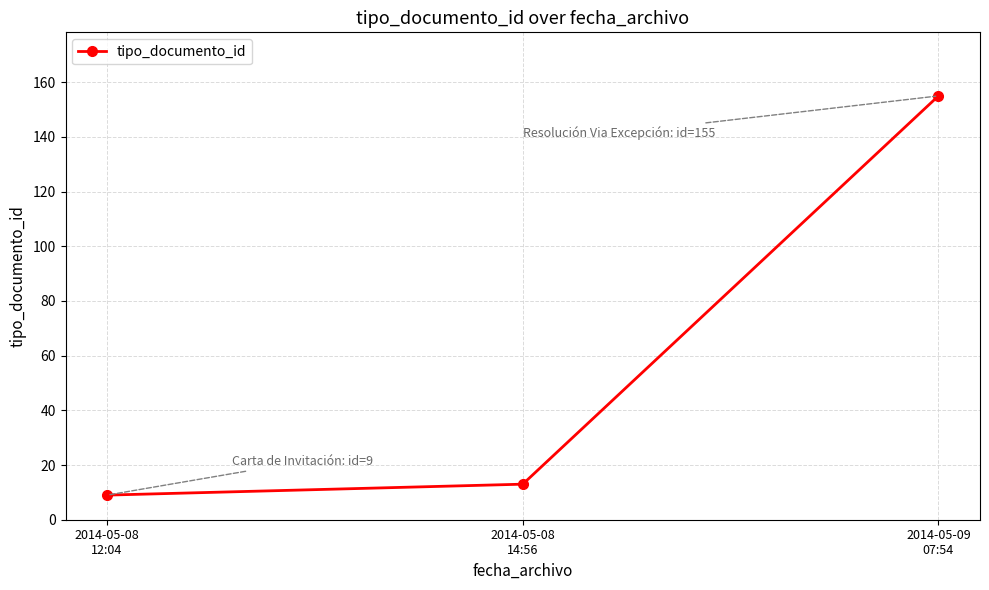

List the labels in order of value, smallest first.

2014-05-08
12:04, 2014-05-08
14:56, 2014-05-09
07:54